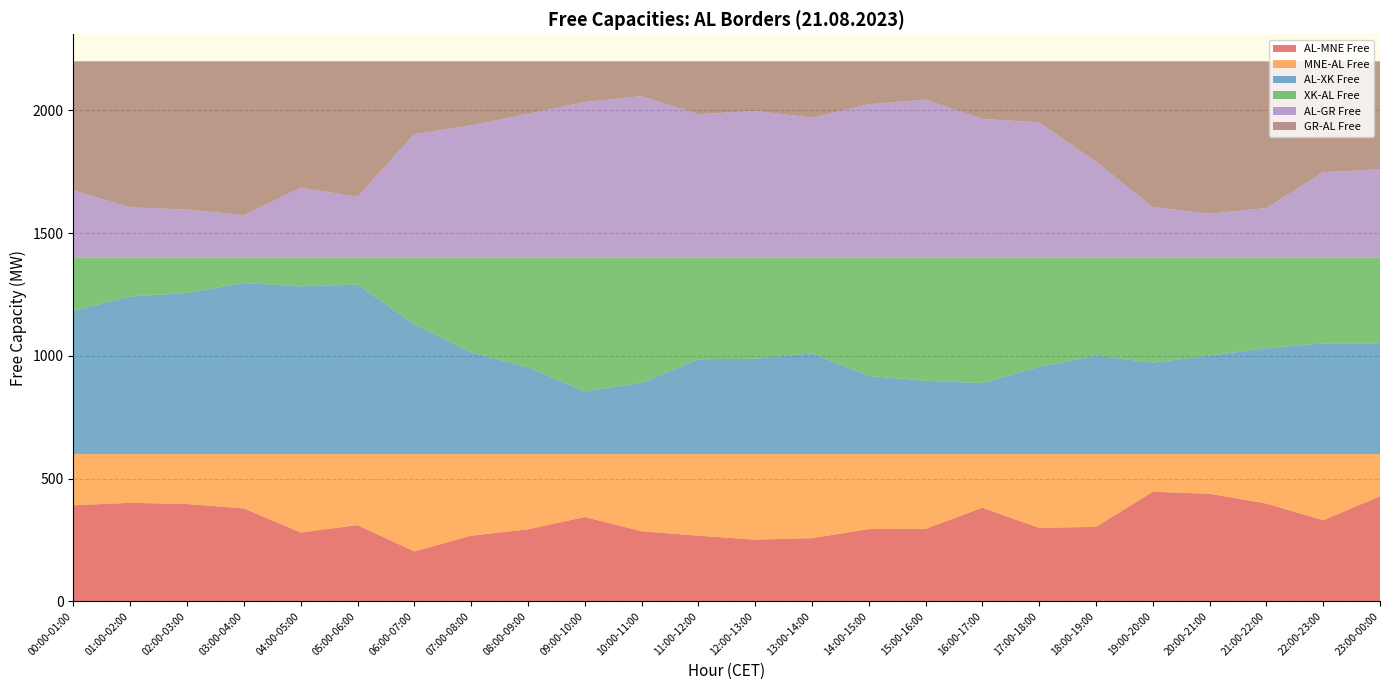

Reading left to right, what are all the values shown in this chart?

AL-MNE Free: 00:00-01:00=391	01:00-02:00=401	02:00-03:00=396	03:00-04:00=378	04:00-05:00=280	05:00-06:00=310	06:00-07:00=203	07:00-08:00=267	08:00-09:00=293	09:00-10:00=343	10:00-11:00=285	11:00-12:00=267	12:00-13:00=251	13:00-14:00=257	14:00-15:00=294	15:00-16:00=295	16:00-17:00=381	17:00-18:00=299	18:00-19:00=303	19:00-20:00=446	20:00-21:00=438	21:00-22:00=398	22:00-23:00=330	23:00-00:00=428
MNE-AL Free: 00:00-01:00=209	01:00-02:00=199	02:00-03:00=204	03:00-04:00=222	04:00-05:00=320	05:00-06:00=290	06:00-07:00=397	07:00-08:00=333	08:00-09:00=307	09:00-10:00=257	10:00-11:00=315	11:00-12:00=333	12:00-13:00=349	13:00-14:00=343	14:00-15:00=306	15:00-16:00=305	16:00-17:00=219	17:00-18:00=301	18:00-19:00=297	19:00-20:00=154	20:00-21:00=162	21:00-22:00=202	22:00-23:00=270	23:00-00:00=172
AL-XK Free: 00:00-01:00=583	01:00-02:00=642	02:00-03:00=656	03:00-04:00=697	04:00-05:00=683	05:00-06:00=690	06:00-07:00=529	07:00-08:00=414	08:00-09:00=353	09:00-10:00=255	10:00-11:00=290	11:00-12:00=386	12:00-13:00=388	13:00-14:00=410	14:00-15:00=318	15:00-16:00=298	16:00-17:00=289	17:00-18:00=355	18:00-19:00=401	19:00-20:00=372	20:00-21:00=401	21:00-22:00=431	22:00-23:00=451	23:00-00:00=451
XK-AL Free: 00:00-01:00=217	01:00-02:00=158	02:00-03:00=144	03:00-04:00=103	04:00-05:00=117	05:00-06:00=110	06:00-07:00=271	07:00-08:00=386	08:00-09:00=447	09:00-10:00=545	10:00-11:00=510	11:00-12:00=414	12:00-13:00=412	13:00-14:00=390	14:00-15:00=482	15:00-16:00=502	16:00-17:00=511	17:00-18:00=445	18:00-19:00=399	19:00-20:00=428	20:00-21:00=399	21:00-22:00=369	22:00-23:00=349	23:00-00:00=349
AL-GR Free: 00:00-01:00=274	01:00-02:00=205	02:00-03:00=196	03:00-04:00=173	04:00-05:00=285	05:00-06:00=248	06:00-07:00=503	07:00-08:00=539	08:00-09:00=586	09:00-10:00=634	10:00-11:00=658	11:00-12:00=584	12:00-13:00=598	13:00-14:00=570	14:00-15:00=625	15:00-16:00=644	16:00-17:00=565	17:00-18:00=551	18:00-19:00=391	19:00-20:00=206	20:00-21:00=179	21:00-22:00=202	22:00-23:00=348	23:00-00:00=360
GR-AL Free: 00:00-01:00=526	01:00-02:00=595	02:00-03:00=604	03:00-04:00=627	04:00-05:00=515	05:00-06:00=552	06:00-07:00=297	07:00-08:00=261	08:00-09:00=214	09:00-10:00=166	10:00-11:00=142	11:00-12:00=216	12:00-13:00=202	13:00-14:00=230	14:00-15:00=175	15:00-16:00=156	16:00-17:00=235	17:00-18:00=249	18:00-19:00=409	19:00-20:00=594	20:00-21:00=621	21:00-22:00=598	22:00-23:00=452	23:00-00:00=440